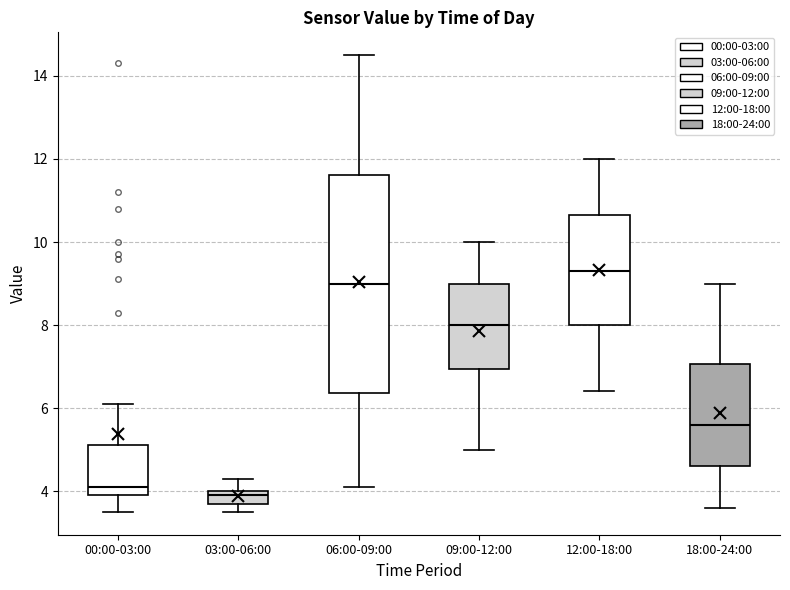

Where is the lower edge of the box for 06:00-09:00 on the y-axis? The values are not printed on the chart, so give them approximately, as read against the axis.

6.4